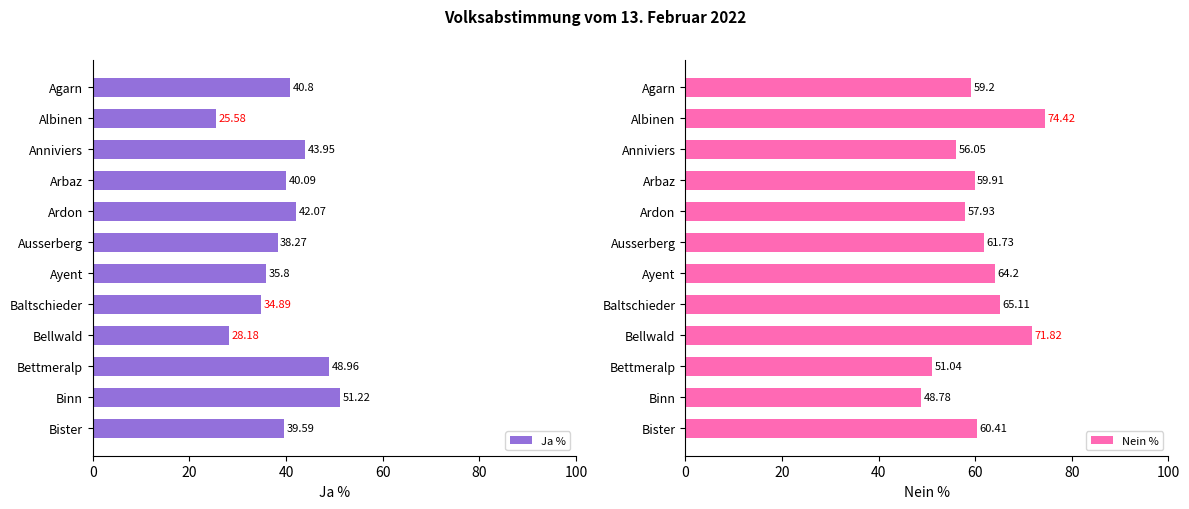

What is the lowest value of the Nein % series?

48.8